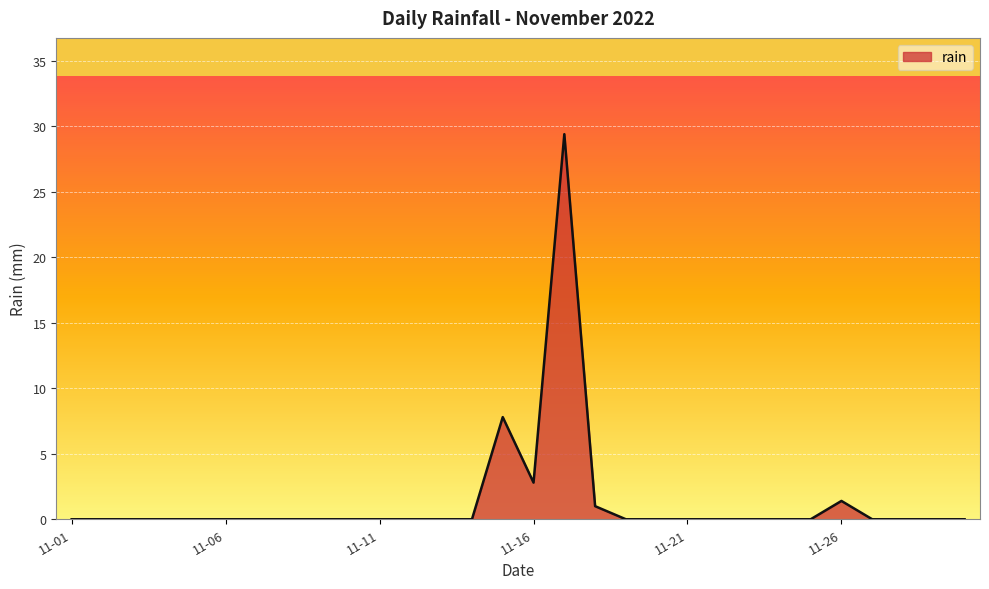

Does the chart have visible grid lines?

Yes